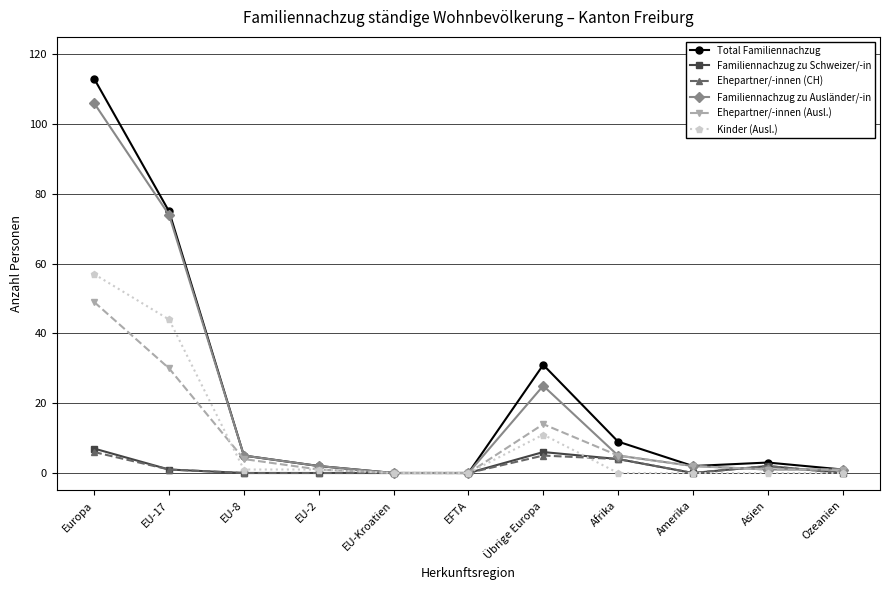

Does the chart have visible grid lines?

Yes